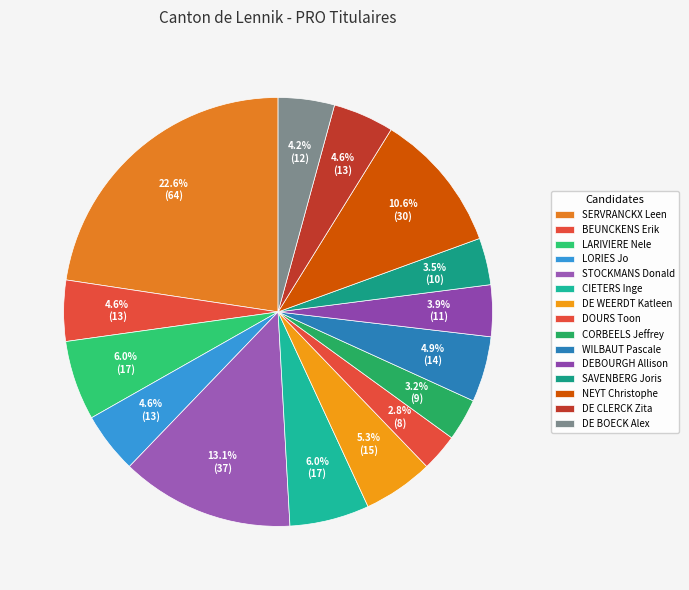

Does DE WEERDT Katleen account for over 50% of the chart?

No